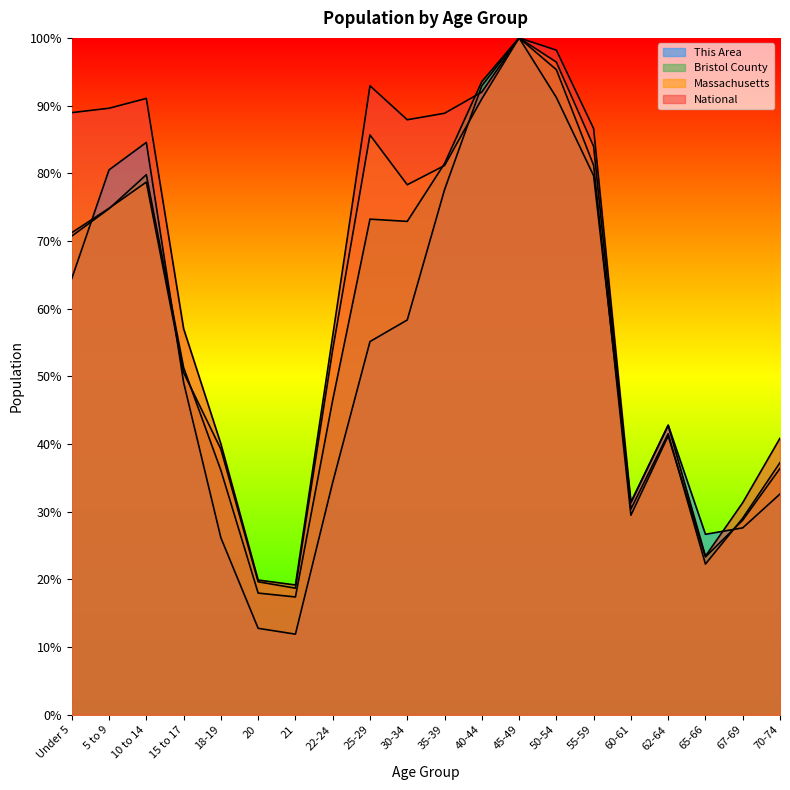

Which series has the largest total across all categories?

National